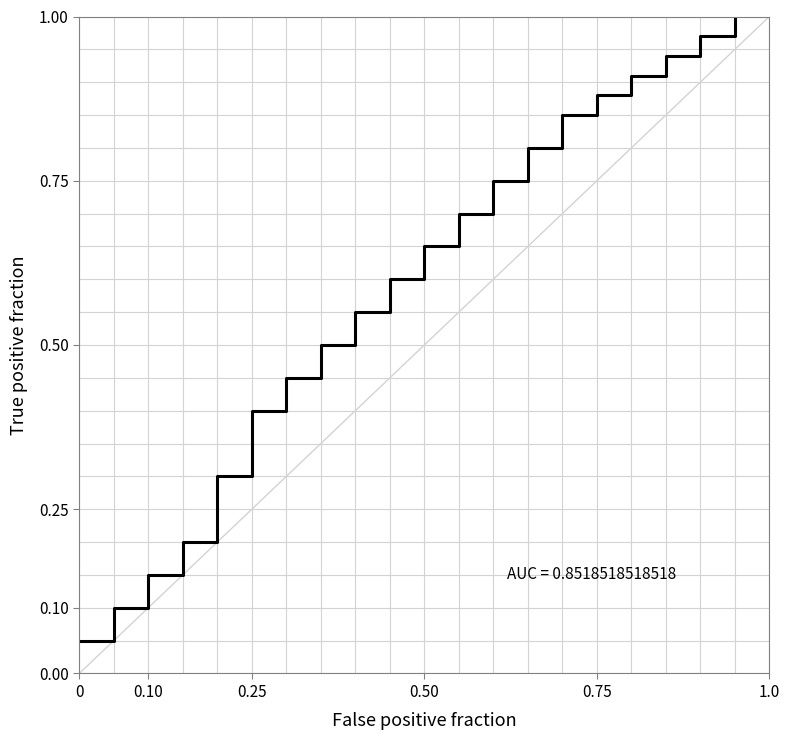

What is the sum of all values?

11.8